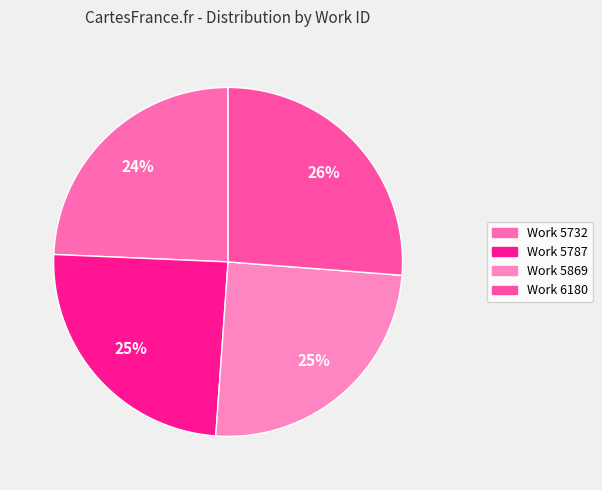

How many slices are in this pie chart?

4